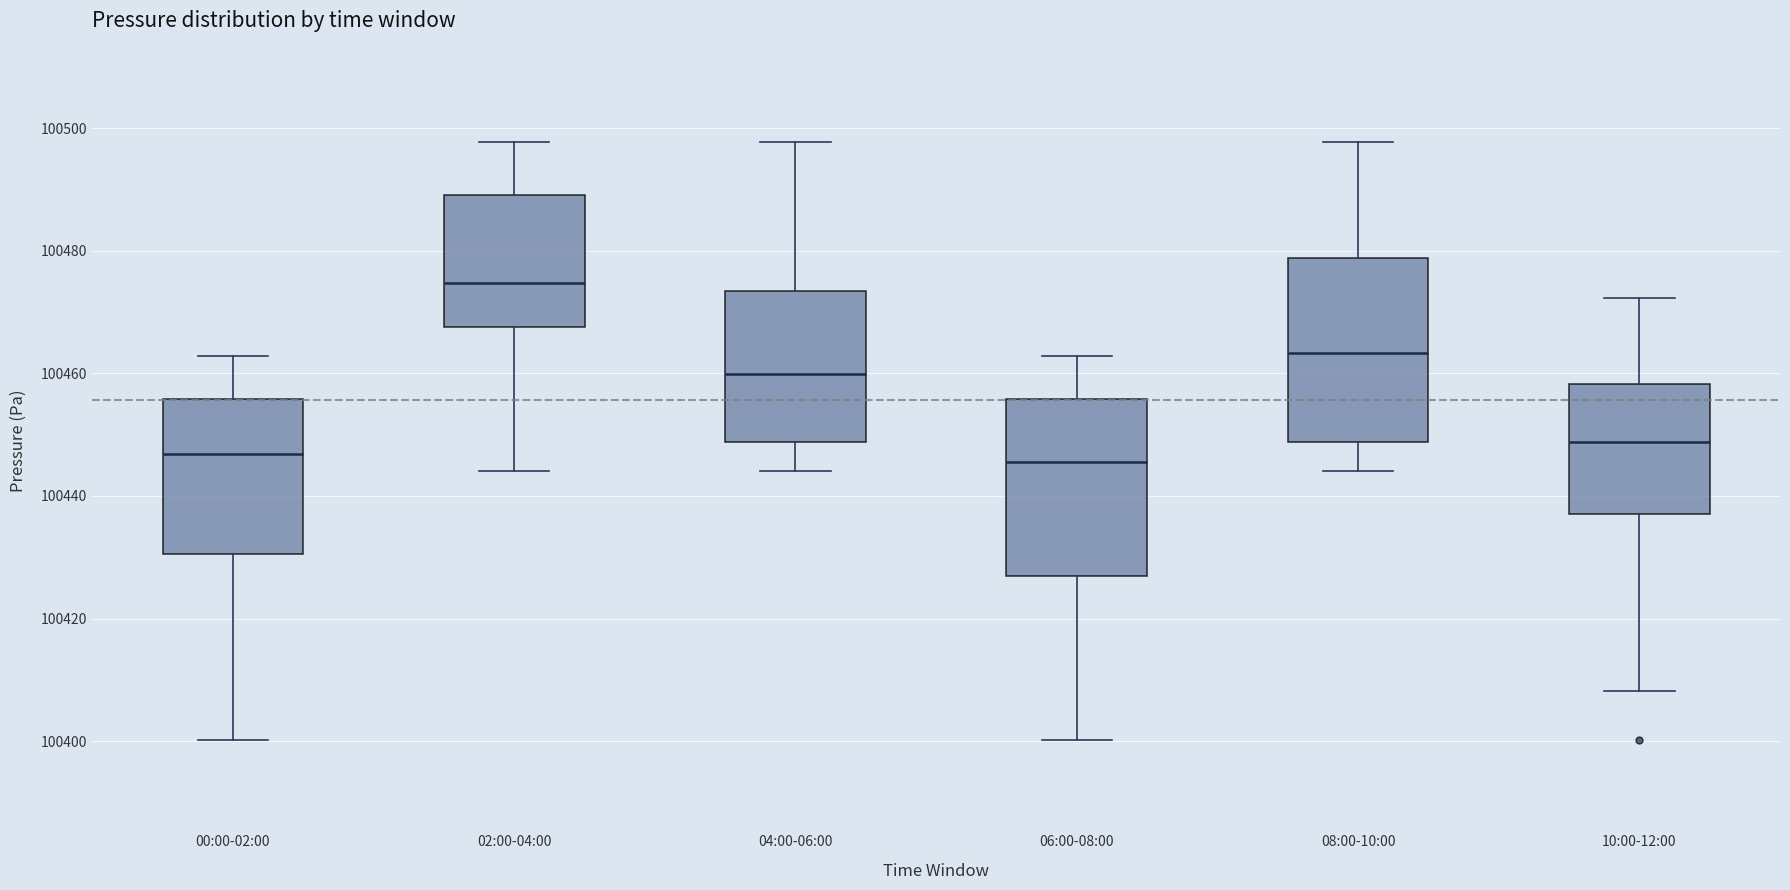

Which box has the highest median line?

02:00-04:00